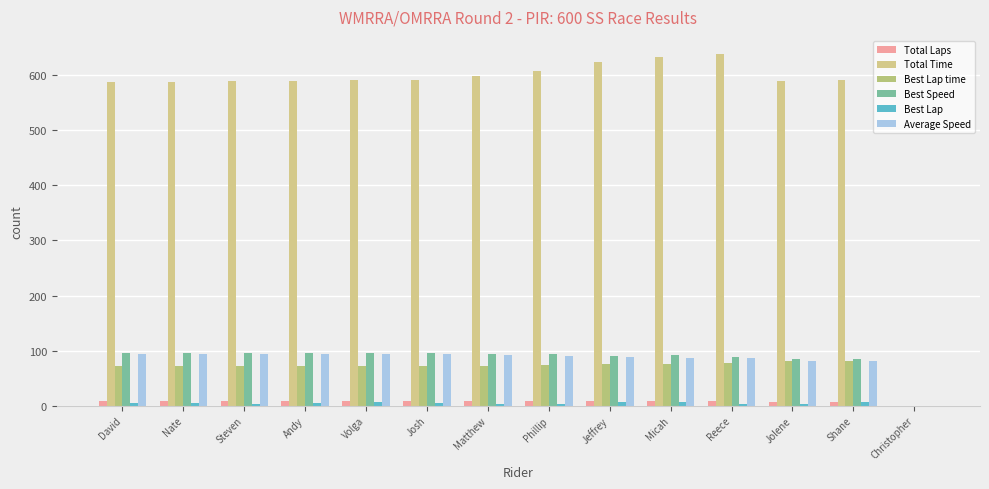

What is the difference between the maximum and second lowest values in the Best Speed series?

12.5